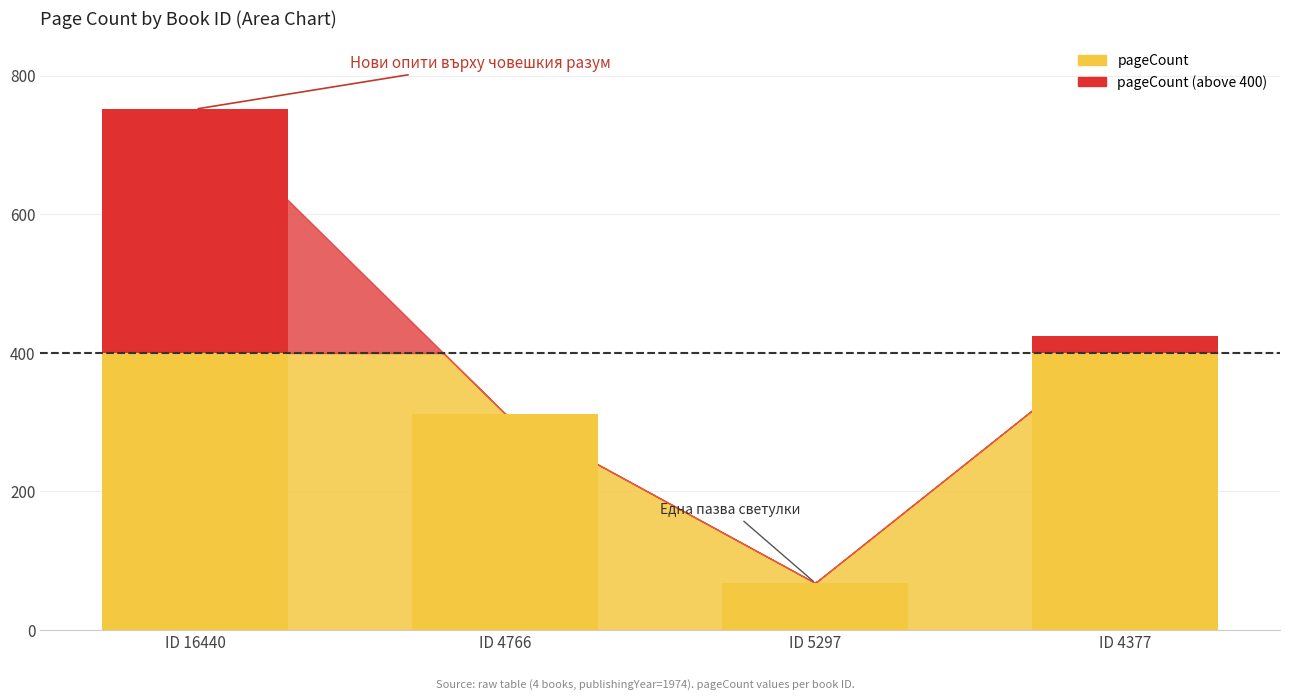

What is the total value across all series at ID 16440?

752